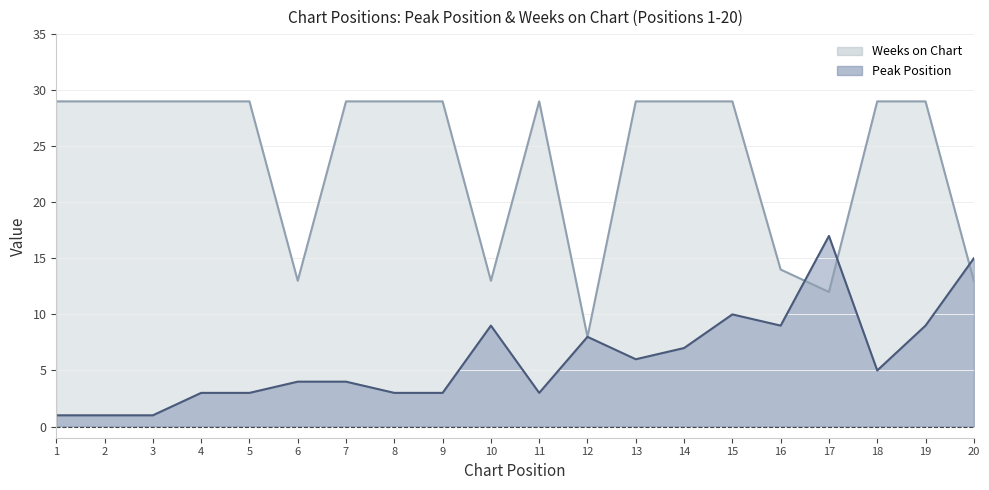

Which series has the widest spread of values?

Weeks on Chart